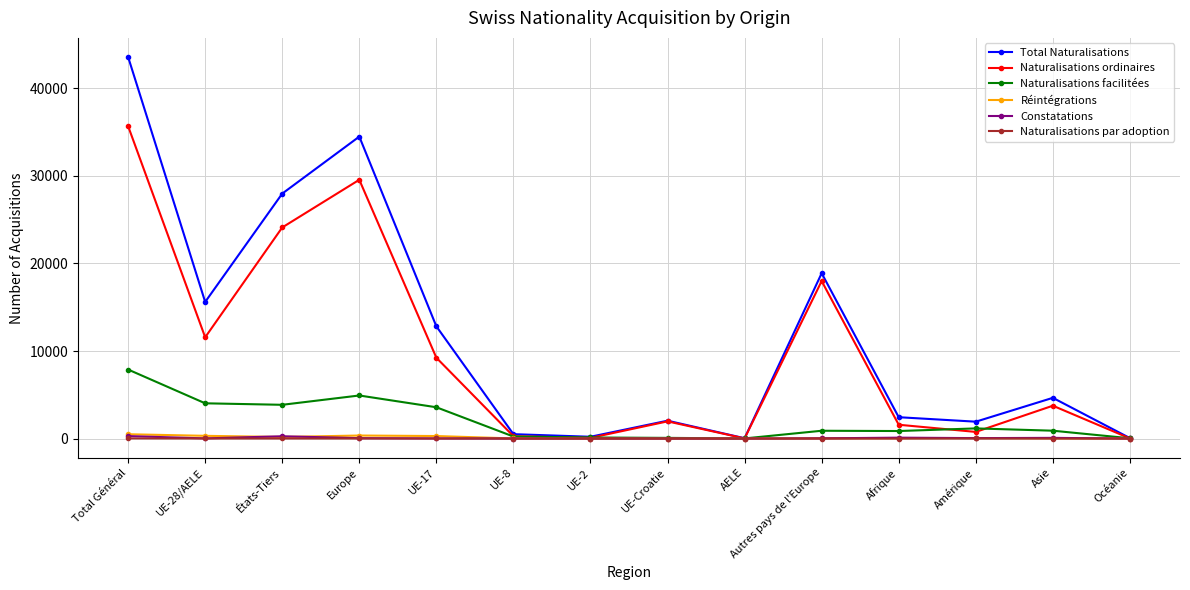

The Naturalisations par adoption series shows 0 at UE-Croatie. True or false?

True